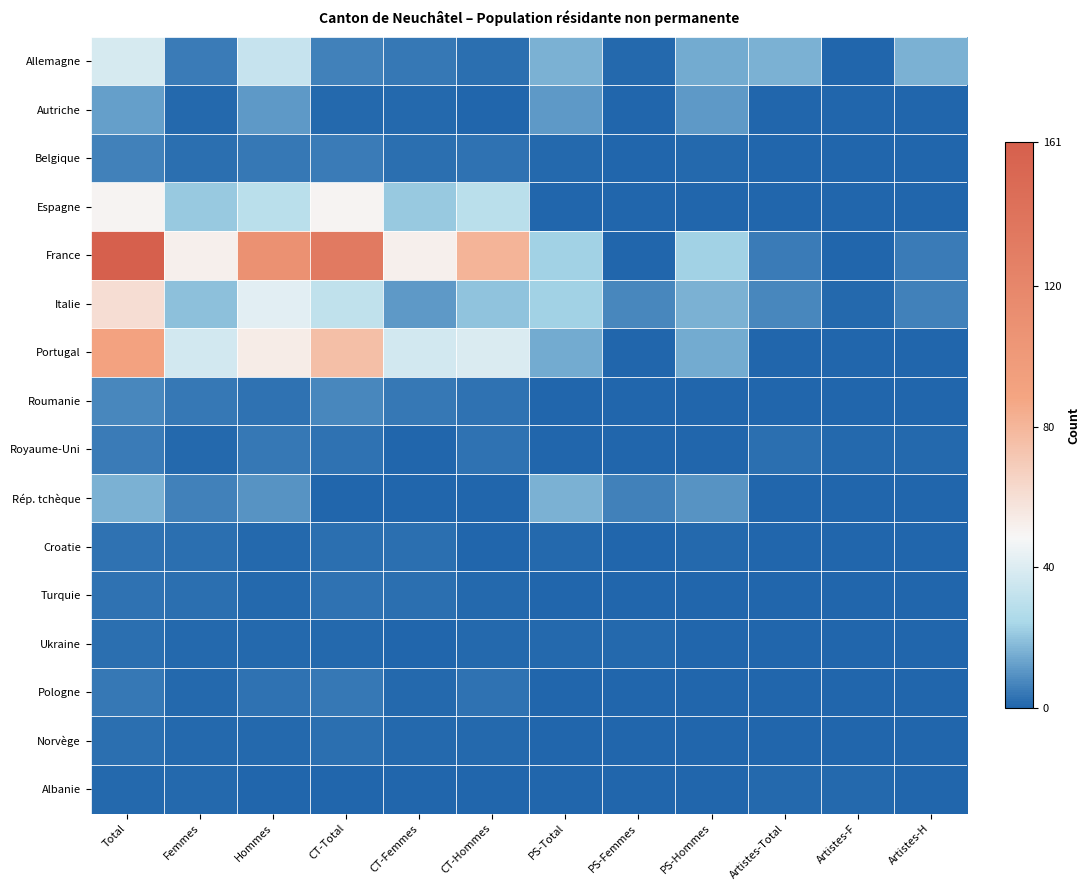

Reading right to left, transcribe all the data shown in this chart.

Allemagne: Artistes-H=16	Artistes-F=0	Artistes-Total=16	PS-Hommes=15	PS-Femmes=1	PS-Total=16	CT-Hommes=2	CT-Femmes=4	CT-Total=6	Hommes=33	Femmes=5	Total=38
Autriche: Artistes-H=0	Artistes-F=0	Artistes-Total=0	PS-Hommes=11	PS-Femmes=0	PS-Total=11	CT-Hommes=0	CT-Femmes=1	CT-Total=1	Hommes=11	Femmes=1	Total=12
Belgique: Artistes-H=0	Artistes-F=0	Artistes-Total=0	PS-Hommes=1	PS-Femmes=0	PS-Total=1	CT-Hommes=3	CT-Femmes=2	CT-Total=5	Hommes=4	Femmes=2	Total=6
Espagne: Artistes-H=0	Artistes-F=0	Artistes-Total=0	PS-Hommes=0	PS-Femmes=0	PS-Total=0	CT-Hommes=29	CT-Femmes=21	CT-Total=50	Hommes=29	Femmes=21	Total=50
France: Artistes-H=5	Artistes-F=0	Artistes-Total=5	PS-Hommes=23	PS-Femmes=0	PS-Total=23	CT-Hommes=81	CT-Femmes=52	CT-Total=133	Hommes=109	Femmes=52	Total=161
Italie: Artistes-H=6	Artistes-F=1	Artistes-Total=7	PS-Hommes=16	PS-Femmes=7	PS-Total=23	CT-Hommes=20	CT-Femmes=11	CT-Total=31	Hommes=42	Femmes=19	Total=61
Portugal: Artistes-H=0	Artistes-F=0	Artistes-Total=0	PS-Hommes=15	PS-Femmes=0	PS-Total=15	CT-Hommes=39	CT-Femmes=37	CT-Total=76	Hommes=54	Femmes=37	Total=91
Roumanie: Artistes-H=0	Artistes-F=0	Artistes-Total=0	PS-Hommes=0	PS-Femmes=0	PS-Total=0	CT-Hommes=3	CT-Femmes=4	CT-Total=7	Hommes=3	Femmes=4	Total=7
Royaume-Uni: Artistes-H=1	Artistes-F=1	Artistes-Total=2	PS-Hommes=0	PS-Femmes=0	PS-Total=0	CT-Hommes=3	CT-Femmes=0	CT-Total=3	Hommes=4	Femmes=1	Total=5
Rép. tchèque: Artistes-H=0	Artistes-F=0	Artistes-Total=0	PS-Hommes=10	PS-Femmes=6	PS-Total=16	CT-Hommes=0	CT-Femmes=0	CT-Total=0	Hommes=10	Femmes=6	Total=16
Croatie: Artistes-H=0	Artistes-F=0	Artistes-Total=0	PS-Hommes=1	PS-Femmes=0	PS-Total=1	CT-Hommes=0	CT-Femmes=2	CT-Total=2	Hommes=1	Femmes=2	Total=3
Turquie: Artistes-H=0	Artistes-F=0	Artistes-Total=0	PS-Hommes=0	PS-Femmes=0	PS-Total=0	CT-Hommes=1	CT-Femmes=2	CT-Total=3	Hommes=1	Femmes=2	Total=3
Ukraine: Artistes-H=0	Artistes-F=0	Artistes-Total=0	PS-Hommes=0	PS-Femmes=1	PS-Total=1	CT-Hommes=1	CT-Femmes=0	CT-Total=1	Hommes=1	Femmes=1	Total=2
Pologne: Artistes-H=0	Artistes-F=0	Artistes-Total=0	PS-Hommes=0	PS-Femmes=0	PS-Total=0	CT-Hommes=3	CT-Femmes=1	CT-Total=4	Hommes=3	Femmes=1	Total=4
Norvège: Artistes-H=0	Artistes-F=0	Artistes-Total=0	PS-Hommes=0	PS-Femmes=0	PS-Total=0	CT-Hommes=1	CT-Femmes=1	CT-Total=2	Hommes=1	Femmes=1	Total=2
Albanie: Artistes-H=0	Artistes-F=1	Artistes-Total=1	PS-Hommes=0	PS-Femmes=0	PS-Total=0	CT-Hommes=0	CT-Femmes=0	CT-Total=0	Hommes=0	Femmes=1	Total=1